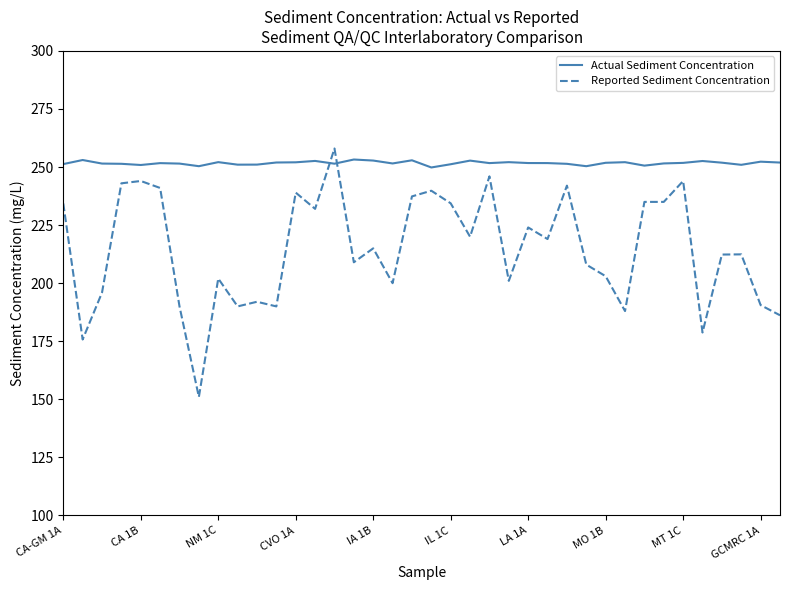

Rank the series by their average value, from lowest to highest.

Reported Sediment Concentration, Actual Sediment Concentration